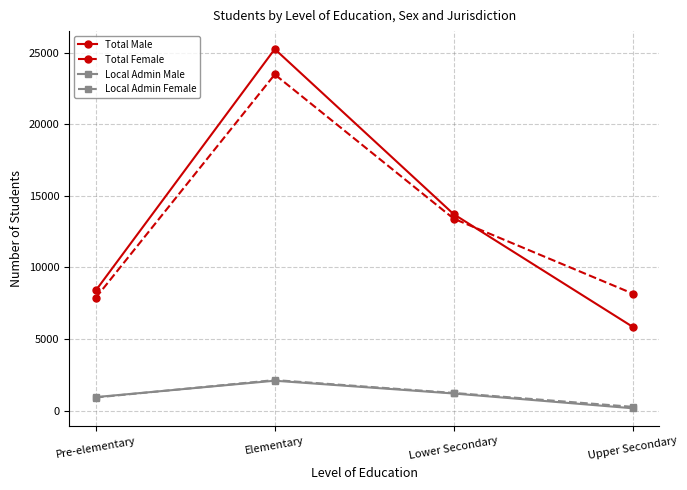

True or false: Local Admin Female and Total Female cross at least once.

False